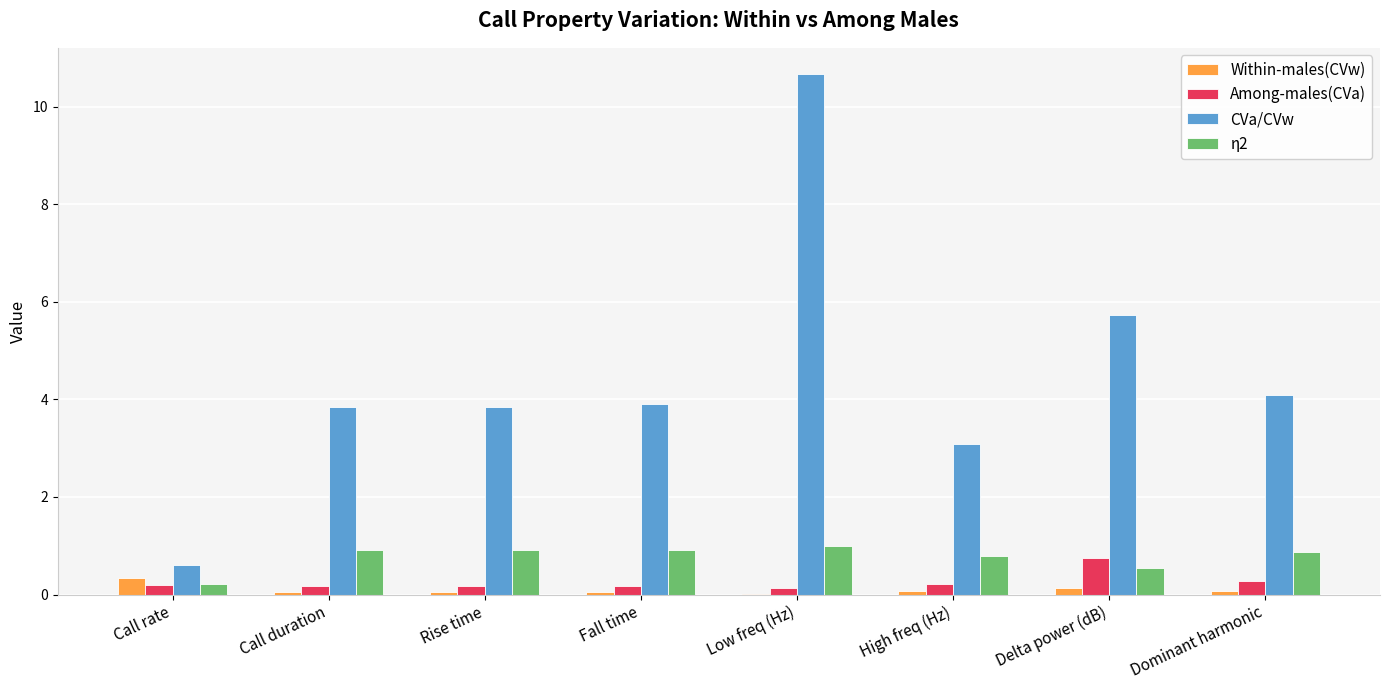

Is the value of CVa/CVw at Call duration greater than the value of η2 at Call rate?

Yes